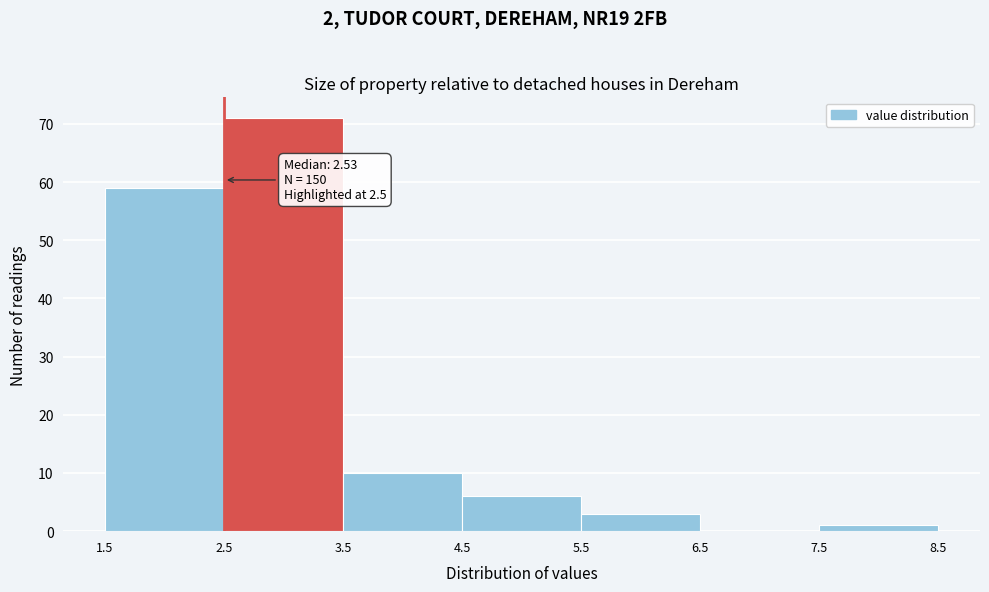

Over which range of the x-axis is the bar tallest?

2.5 to 3.5